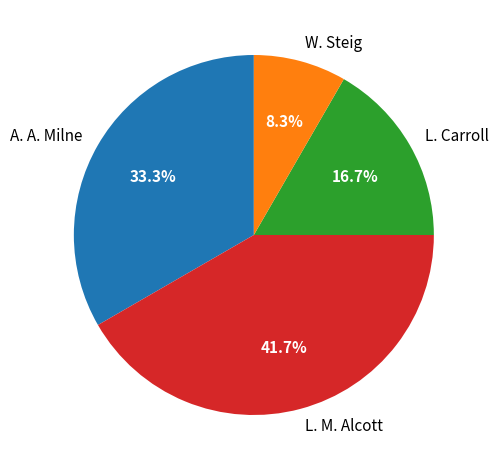

Rank the categories by value from highest to lowest.

L. M. Alcott, A. A. Milne, L. Carroll, W. Steig